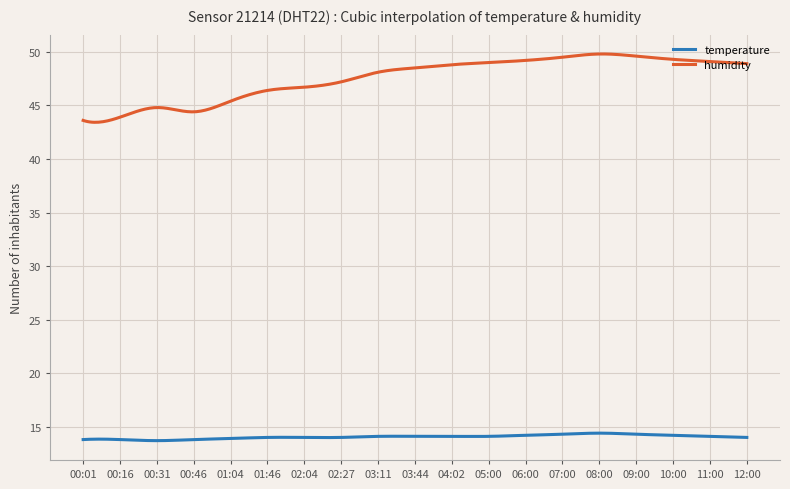

How many lines are shown in the chart?

2